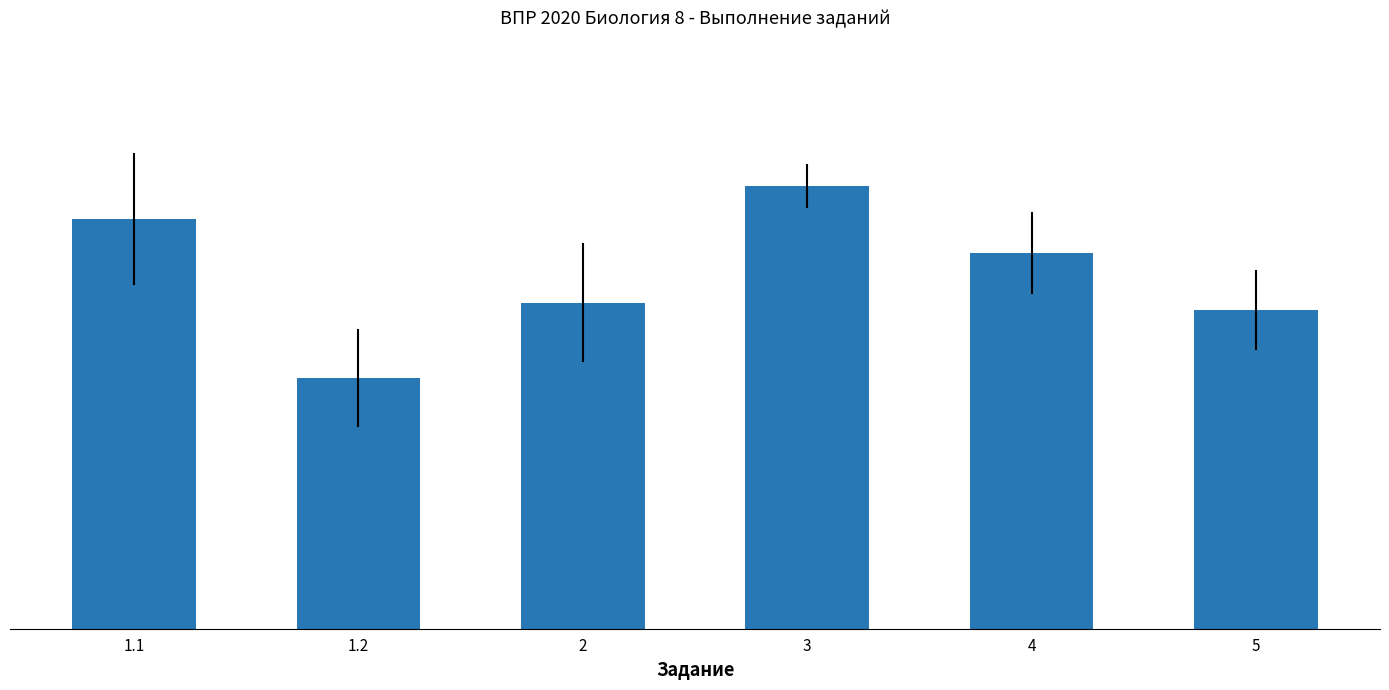

The value at 5 is 53.5. True or false?

True